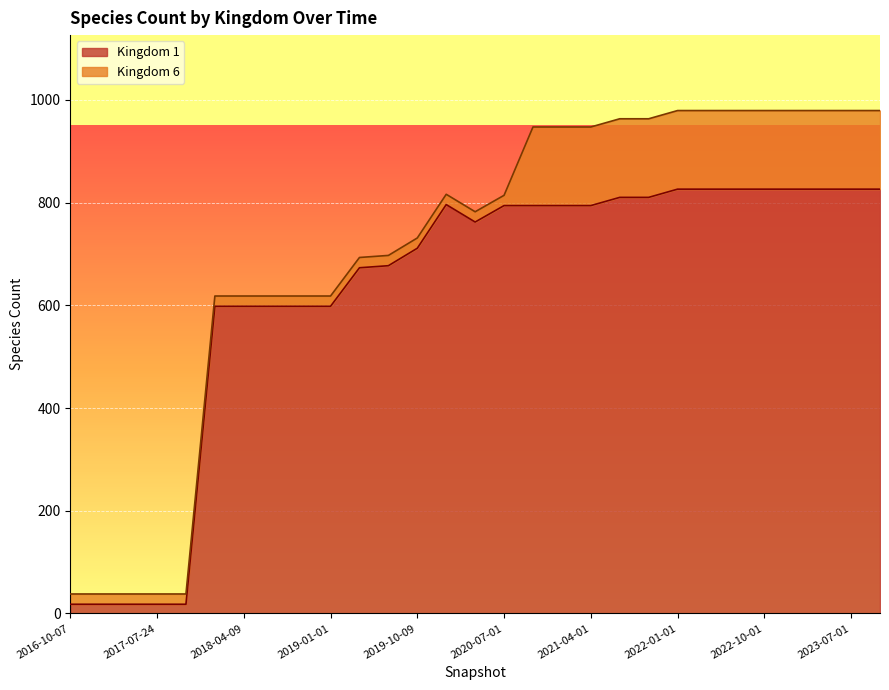

True or false: the data has more than 1 interior local peaks.

False